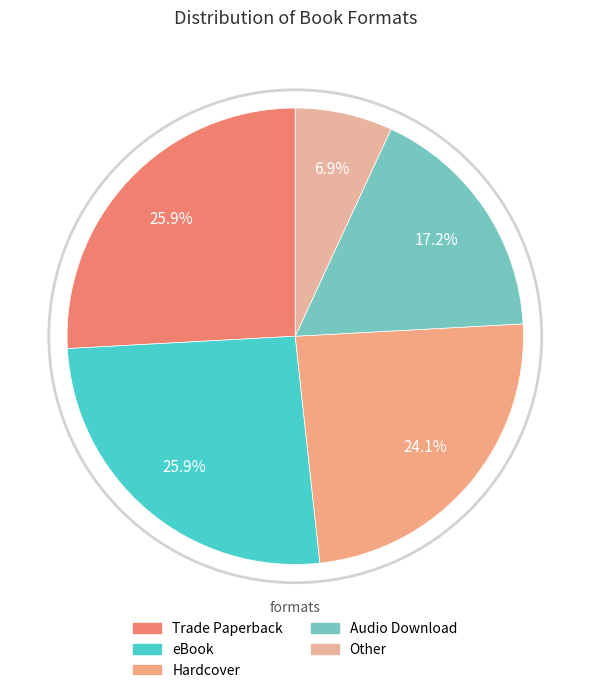

Do Audio Download and Trade Paperback together represent more than half of the pie?

No